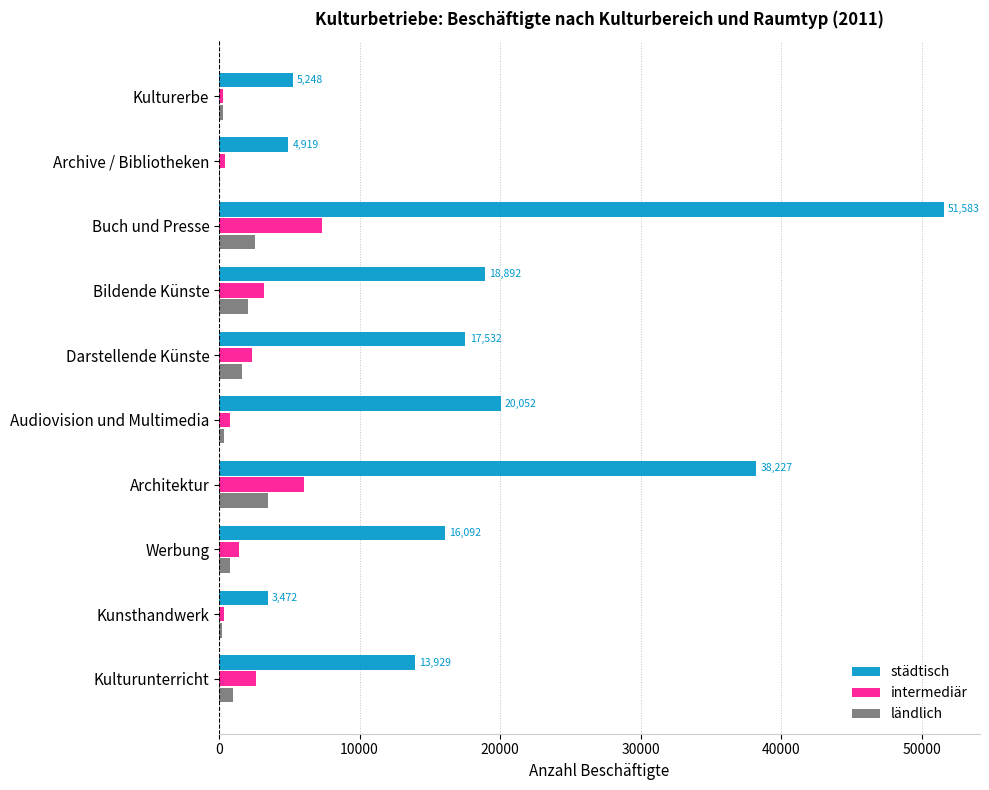

At which label is städtisch closest to 27527?

Audiovision und Multimedia